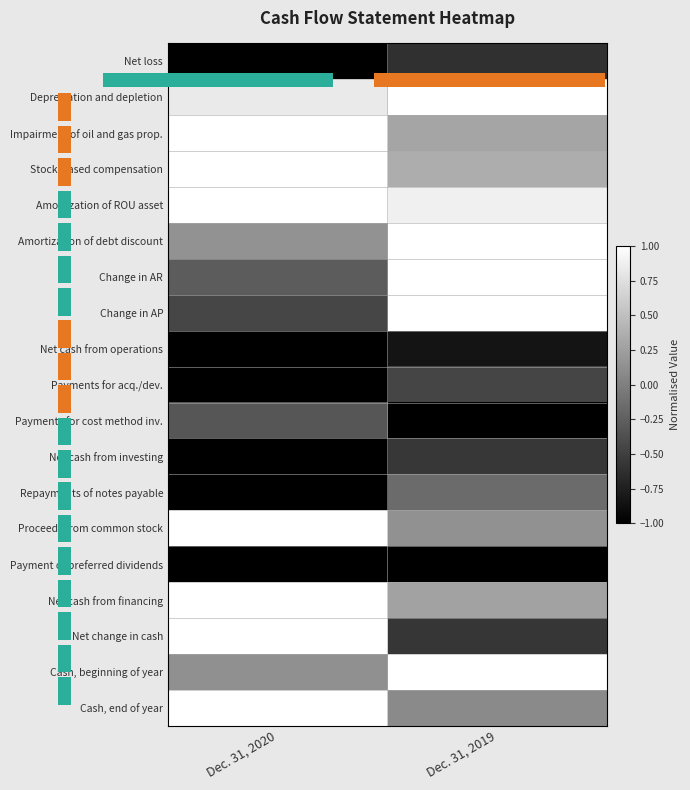

What is the lowest value of the Net loss series?

-1.0